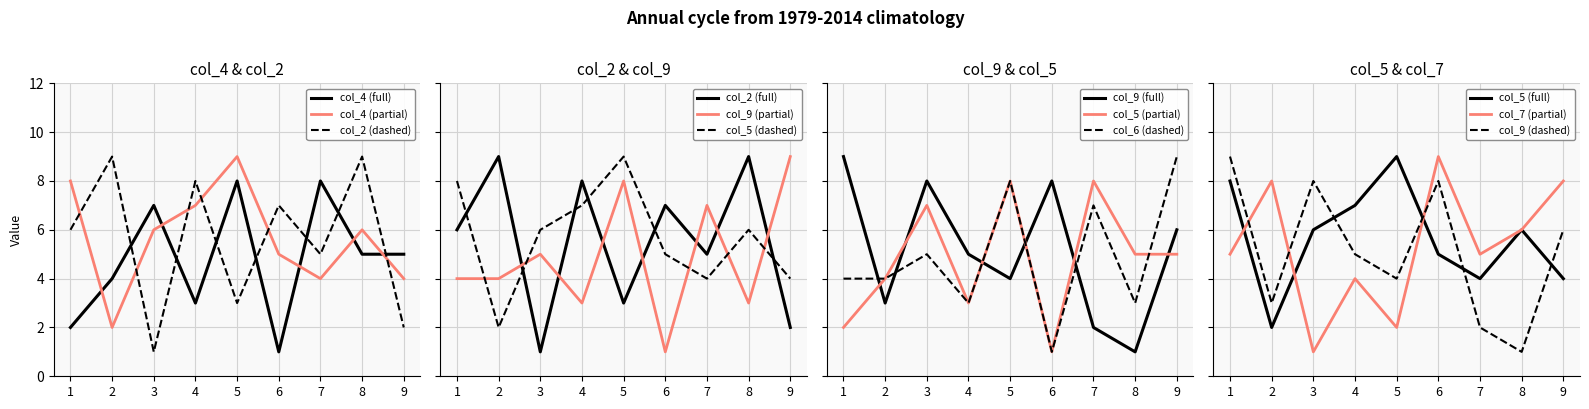

Reading left to right, transcribe all the data shown in this chart.

col_4: 2	4	7	3	8	1	8	5	5
col_2: 6	9	1	8	3	7	5	9	2
col_9: 9	3	8	5	4	8	2	1	6
col_5: 8	2	6	7	9	5	4	6	4
col_6: 4	4	5	3	8	1	7	3	9
col_7: 5	8	1	4	2	9	5	6	8